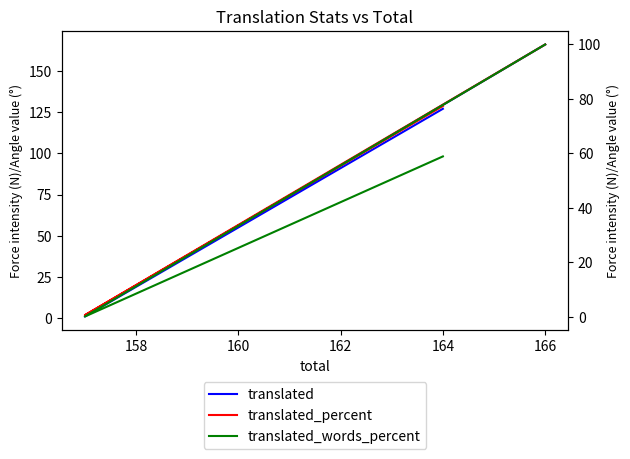

What is the lowest value of the translated_percent series?

0.6